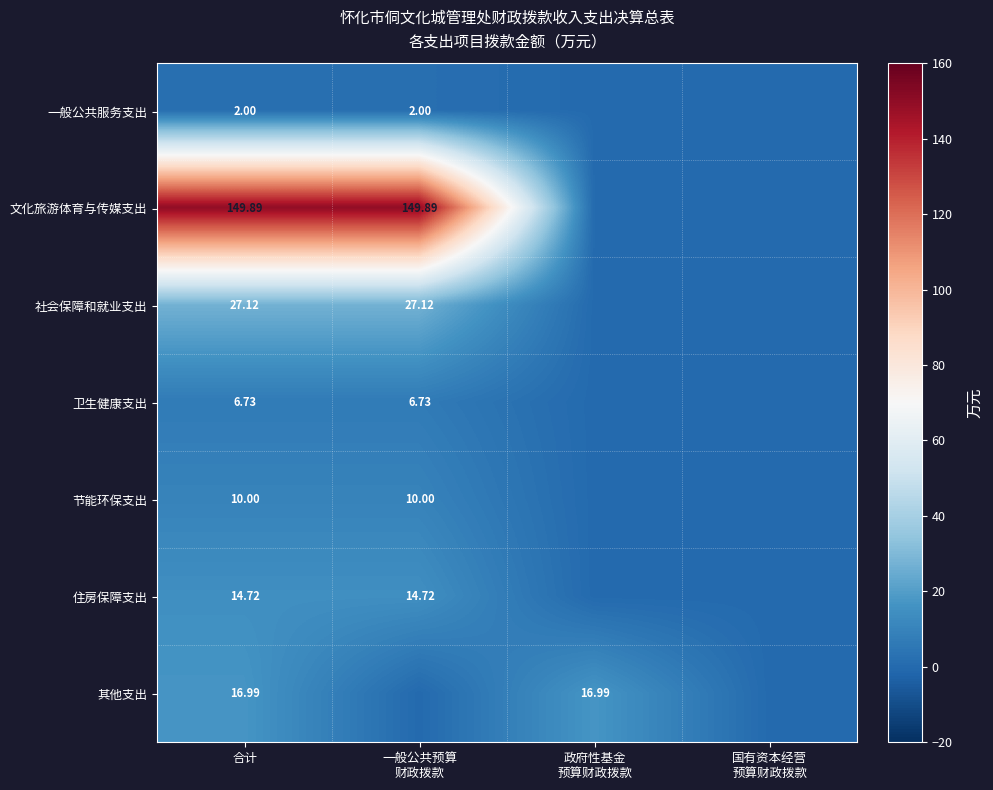

What is the average value of the 住房保障支出 series?

7.4